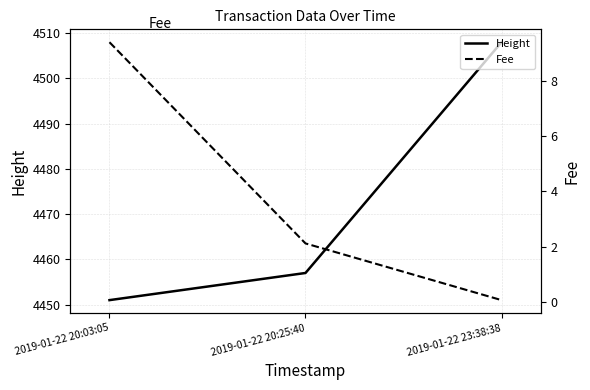

What is the difference between the maximum and minimum values in the Fee series?

9.3